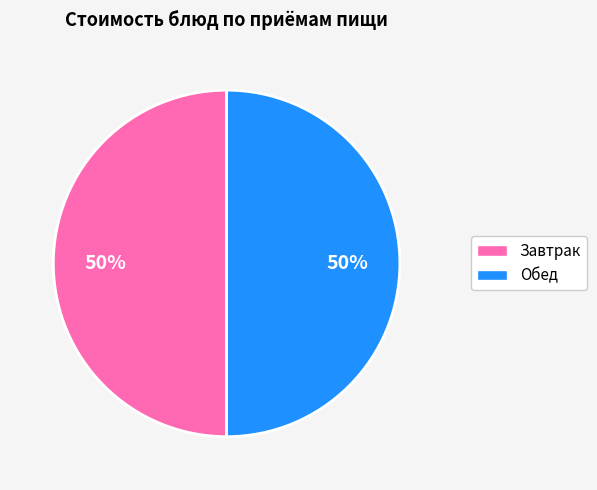

To the nearest percent, what is the average slice percentage?

50%